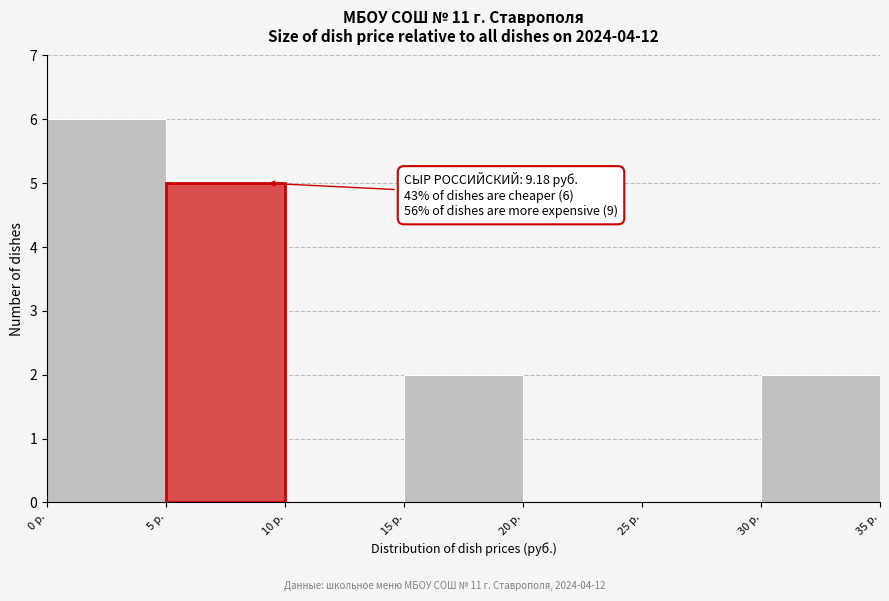

Which range on the x-axis has the tallest bar?

0 to 5